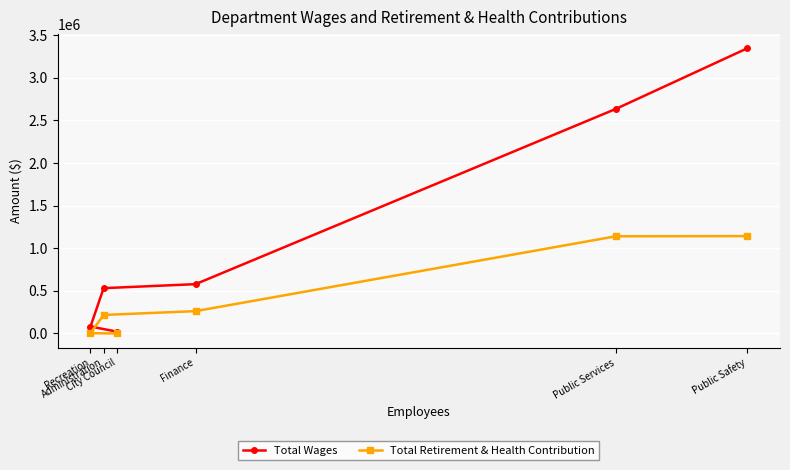

List the series in order of their overall mean, highest first.

Total Wages, Total Retirement & Health Contribution